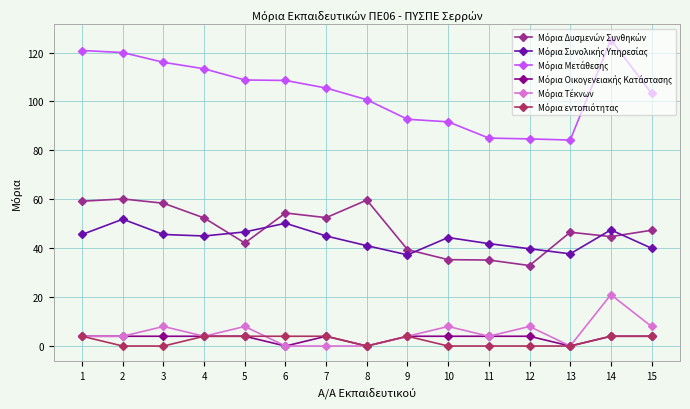

At how many categories does at least one series exceed 13?

15